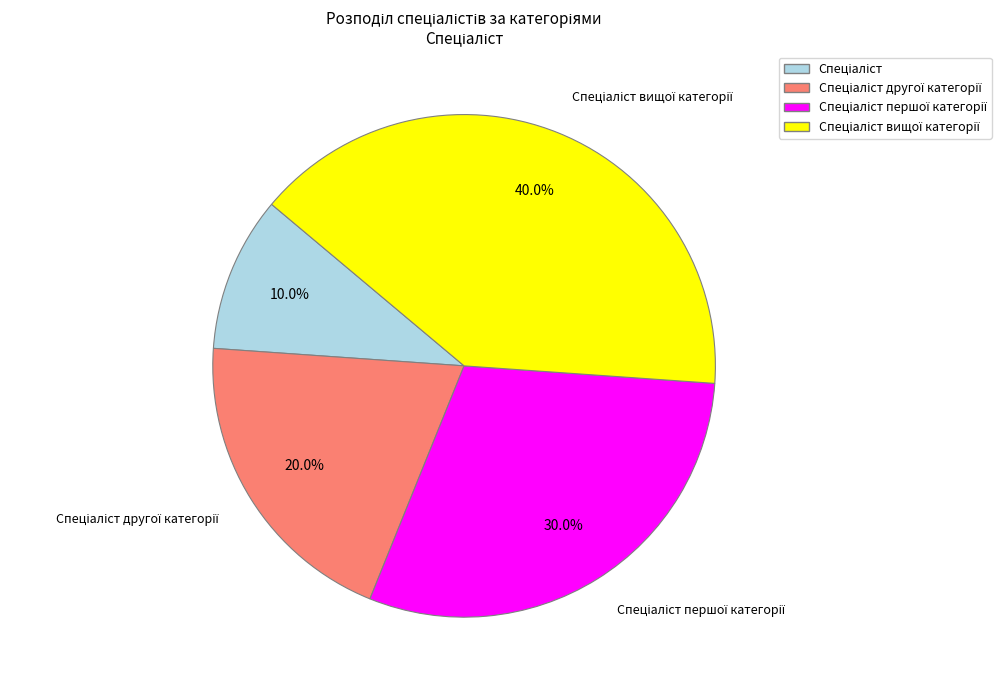

Is there any slice that represents more than half of the pie?

No